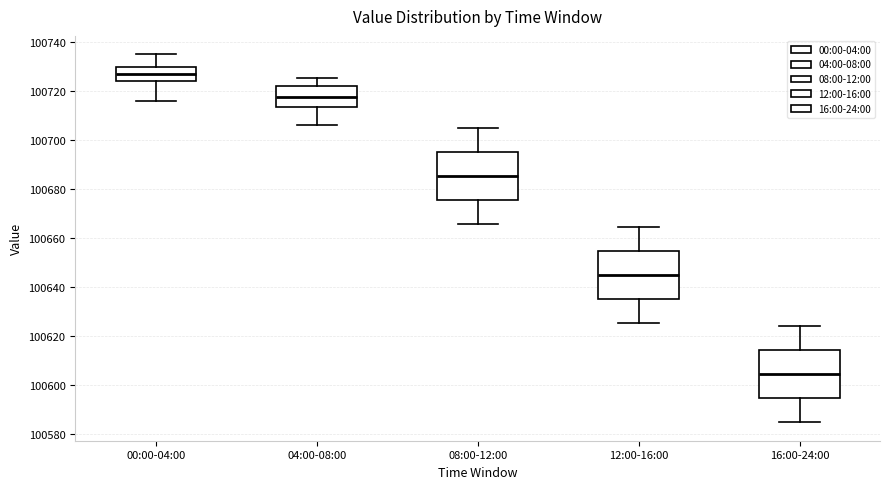

Where is the lower edge of the box for 16:00-24:00 on the y-axis? The values are not printed on the chart, so give them approximately, as read against the axis.

100594